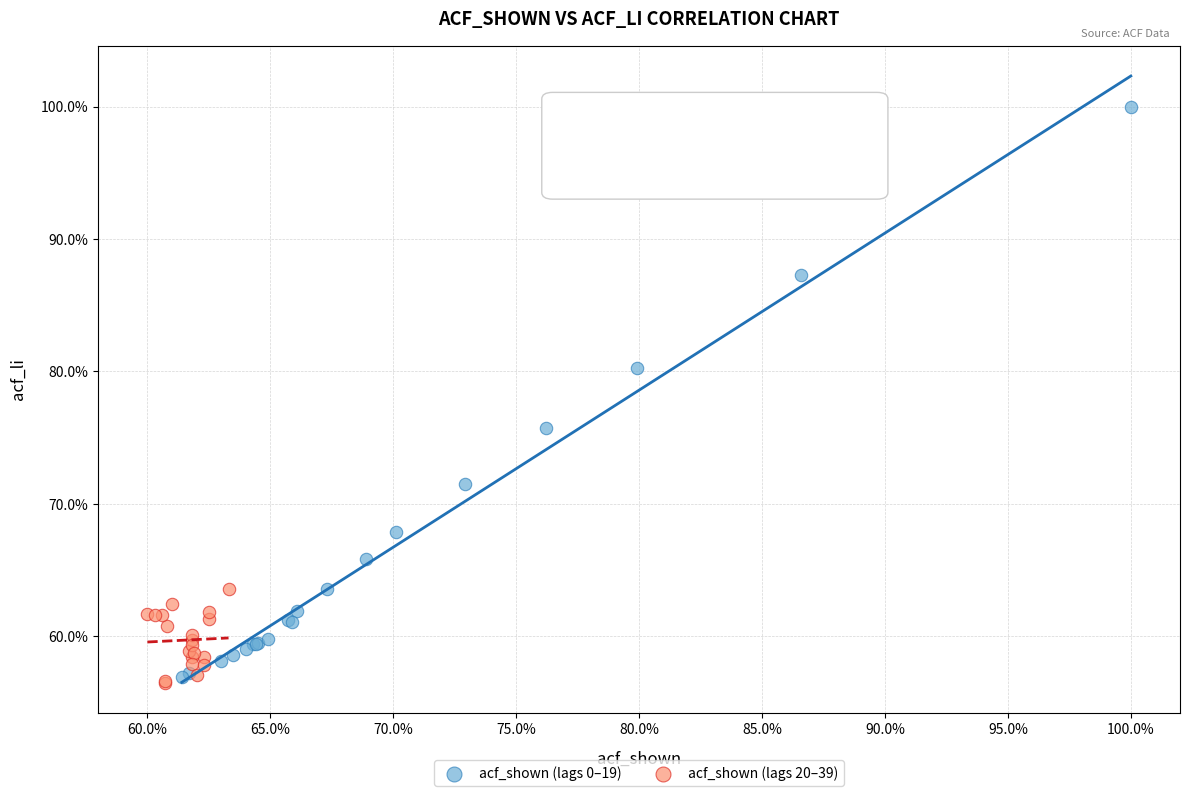

What are all the series names shown in the legend?

acf_shown (lags 0–19), acf_shown (lags 20–39)